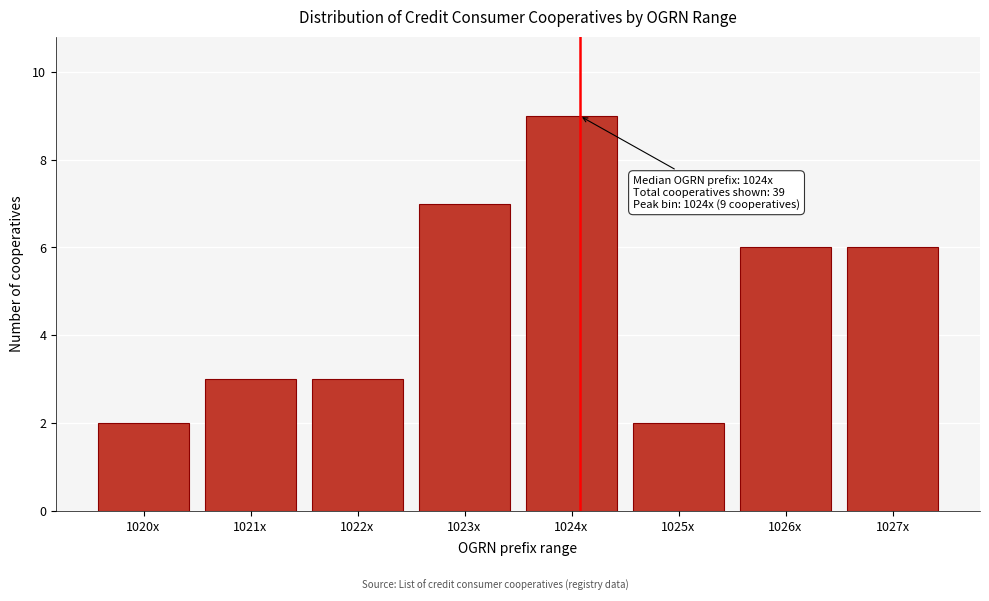

Reading left to right, what are all the values shown in this chart?

1020x=2	1021x=3	1022x=3	1023x=7	1024x=9	1025x=2	1026x=6	1027x=6